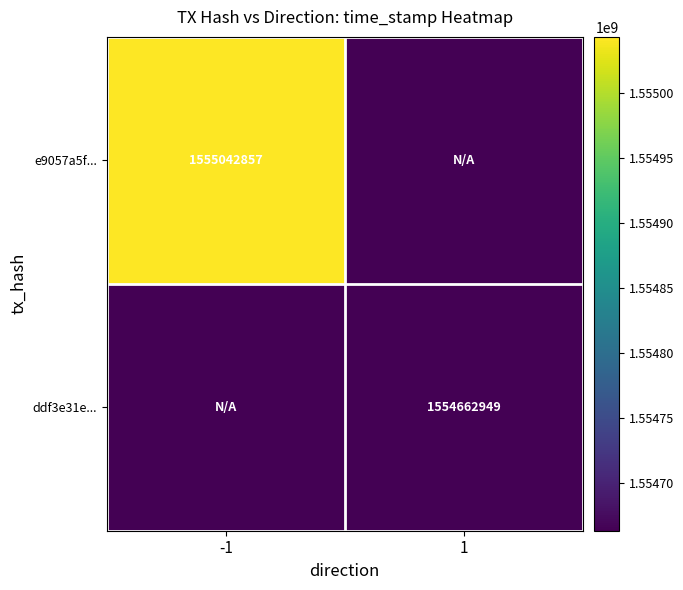

What is the maximum value shown in the chart?

1555042857